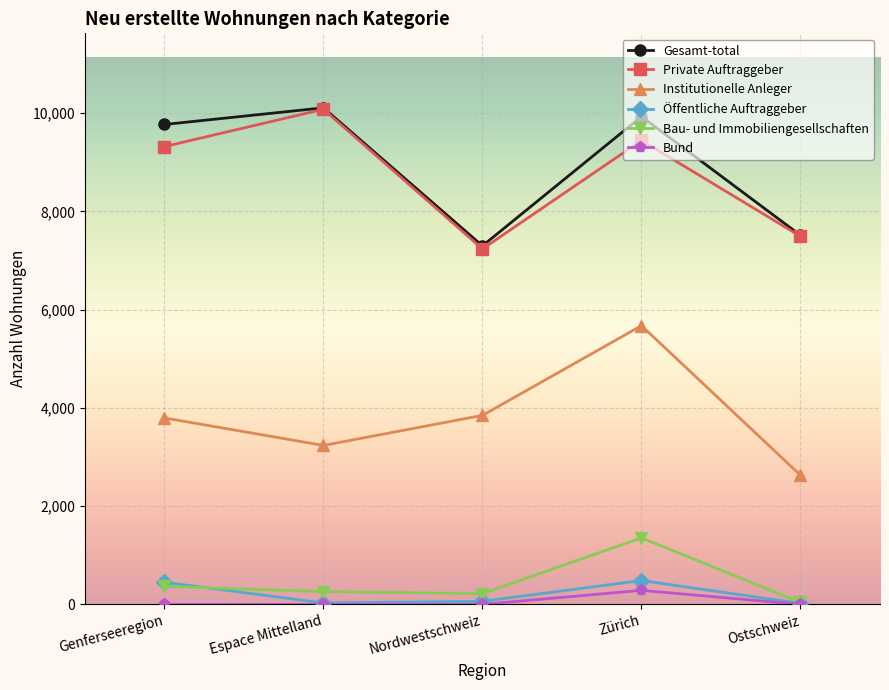

True or false: Gesamt-total and Öffentliche Auftraggeber intersect in this chart.

False